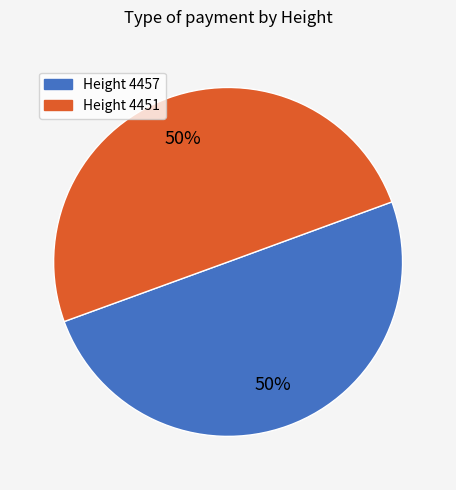

To the nearest percent, what is the average slice percentage?

50%